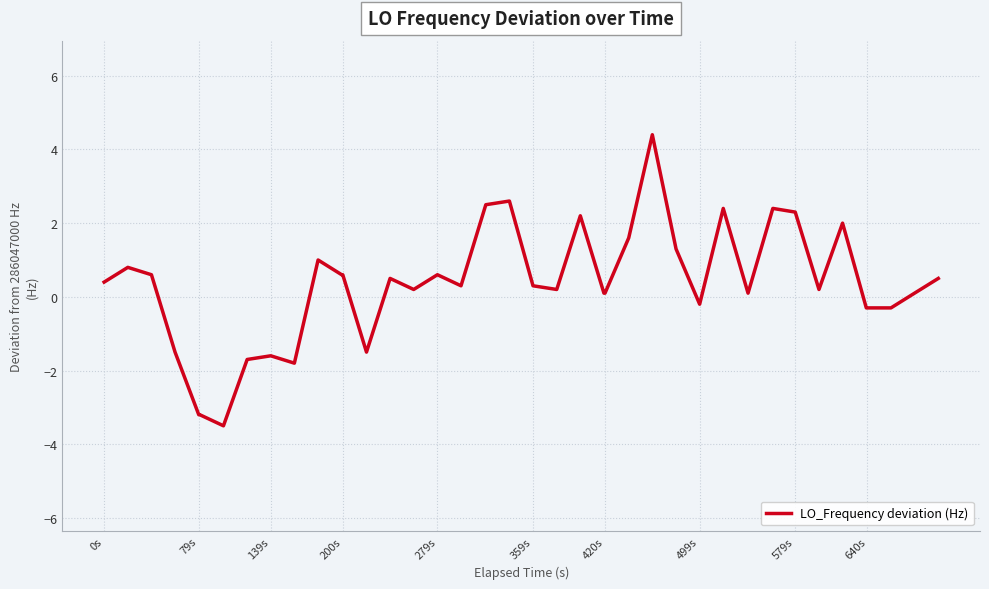

What is the smallest value displayed?

-3.5